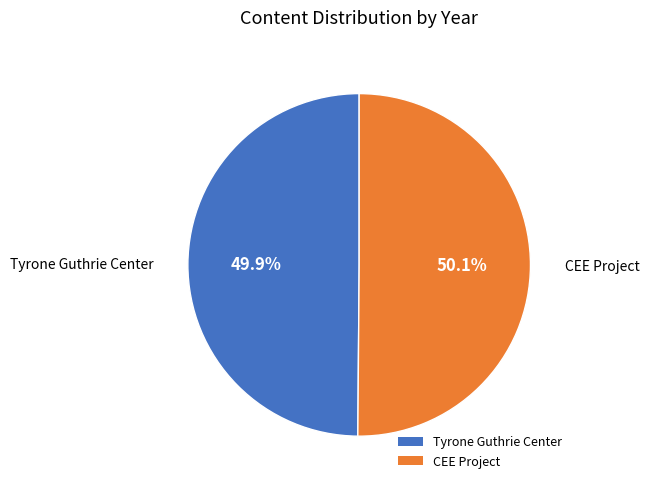

Does any single category account for the majority?

Yes